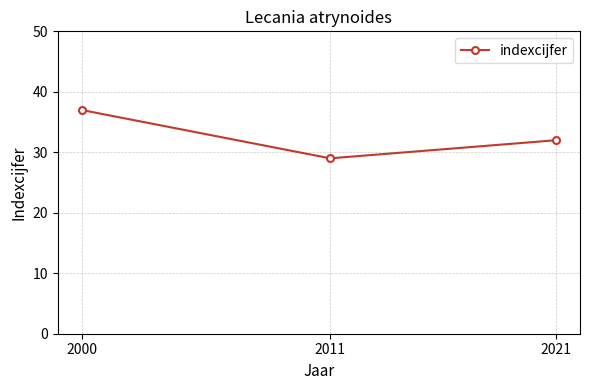

Rank the categories by value from lowest to highest.

2011, 2021, 2000